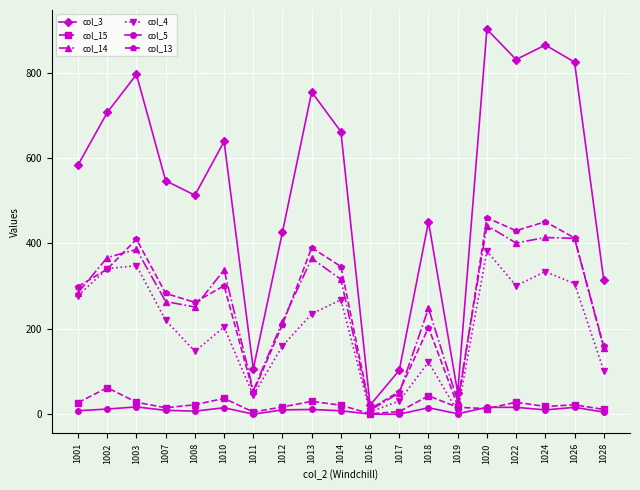

What is the difference between the highest and lowest values at 1017?

103